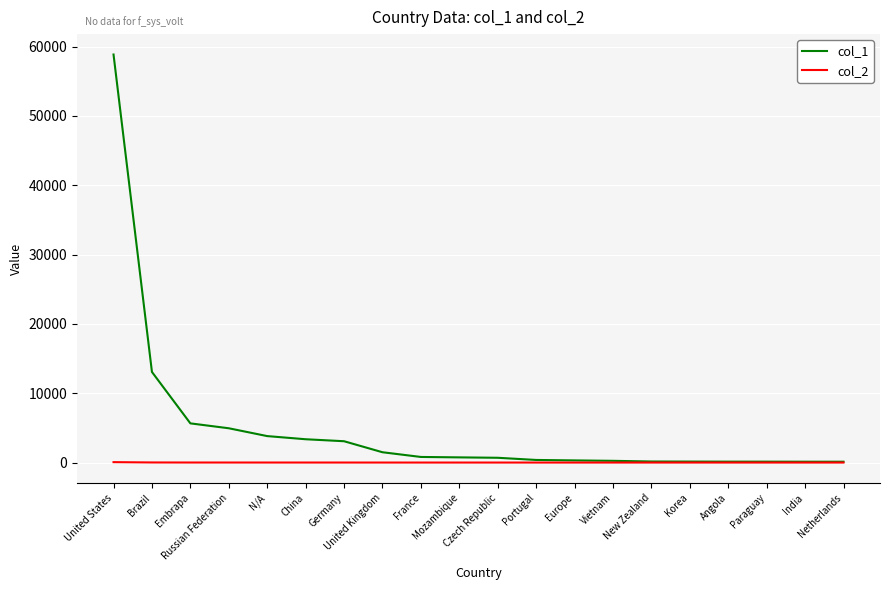

List the series in order of their peak value, lowest first.

col_2, col_1